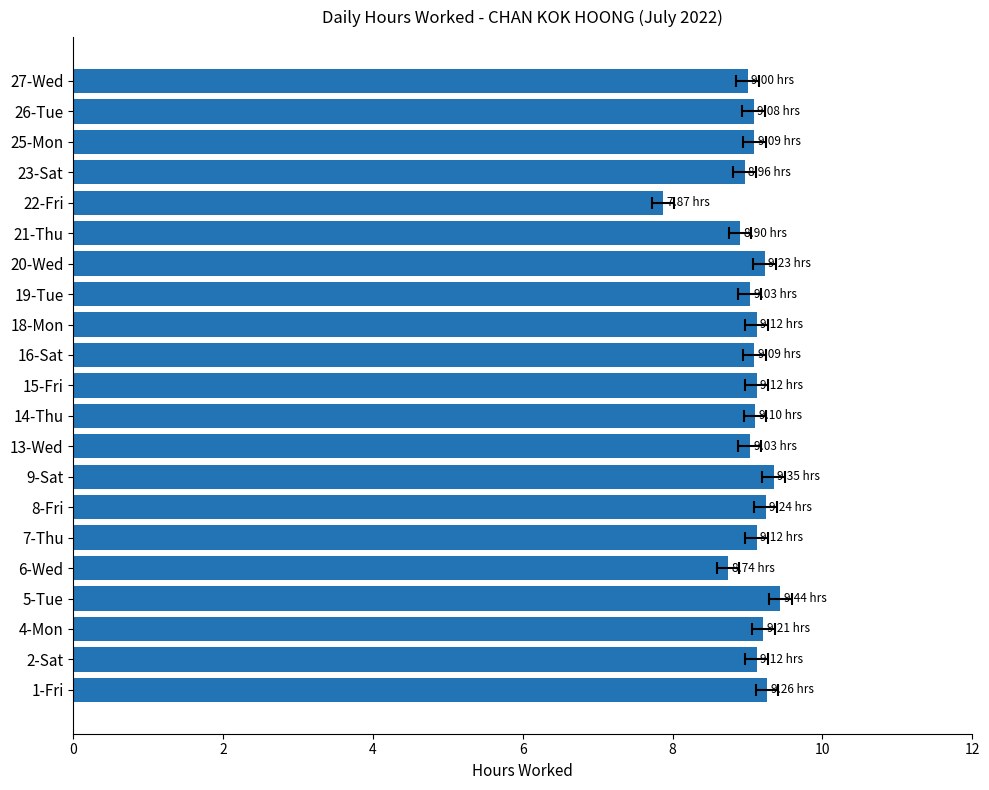

What is the change in value from 2-Sat to 13-Wed?

-0.1